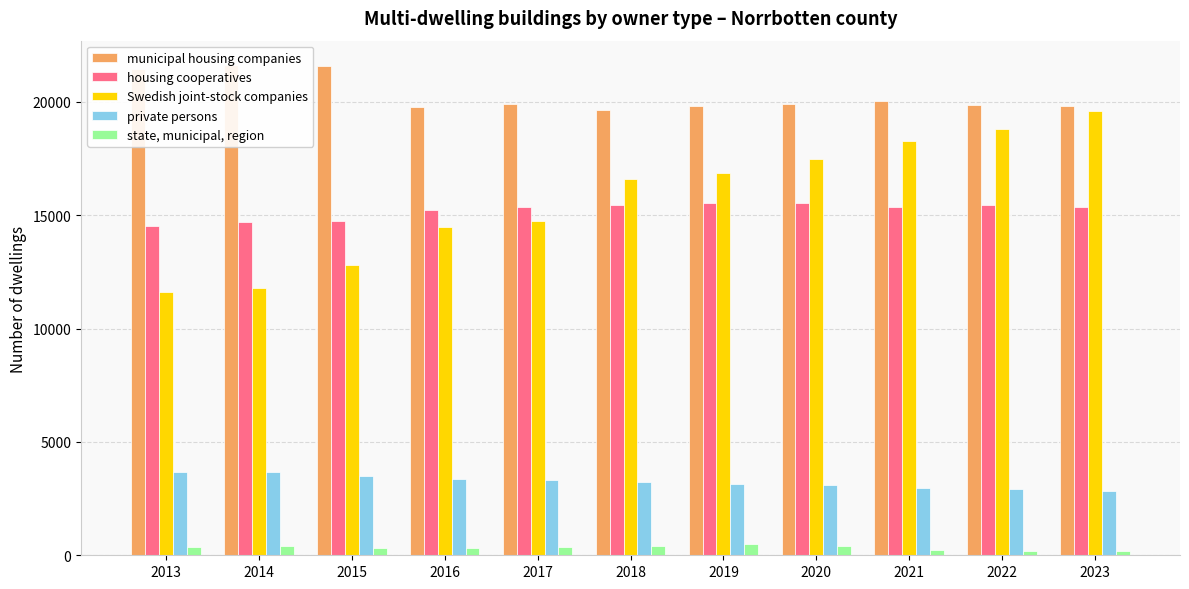

Reading right to left, list all the values displayed in this chart.

municipal housing companies: 2023=19811	2022=19883	2021=20026	2020=19929	2019=19822	2018=19643	2017=19894	2016=19790	2015=21602	2014=21620	2013=21449
housing cooperatives: 2023=15371	2022=15443	2021=15370	2020=15543	2019=15524	2018=15443	2017=15351	2016=15215	2015=14758	2014=14719	2013=14547
Swedish joint-stock companies: 2023=19593	2022=18804	2021=18260	2020=17464	2019=16878	2018=16618	2017=14733	2016=14471	2015=12814	2014=11808	2013=11625
private persons: 2023=2843	2022=2917	2021=2971	2020=3102	2019=3145	2018=3226	2017=3313	2016=3350	2015=3483	2014=3690	2013=3685
state, municipal, region: 2023=180	2022=203	2021=240	2020=395	2019=477	2018=411	2017=382	2016=307	2015=316	2014=416	2013=360